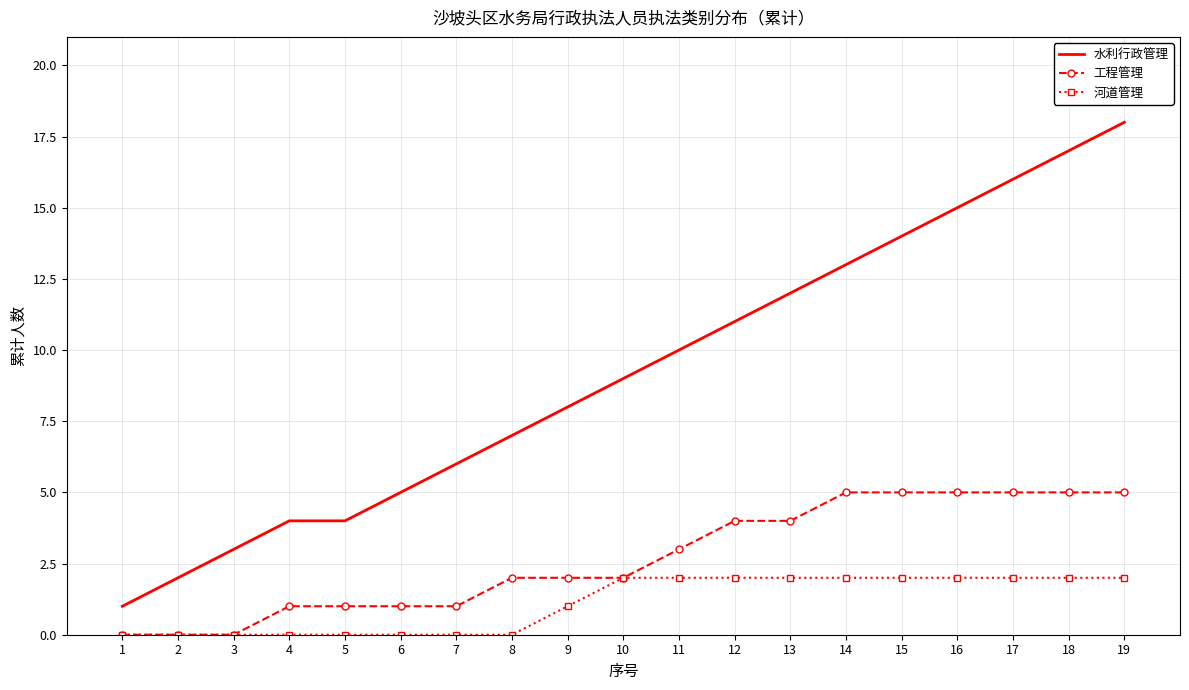

Which series has the largest total across all categories?

水利行政管理